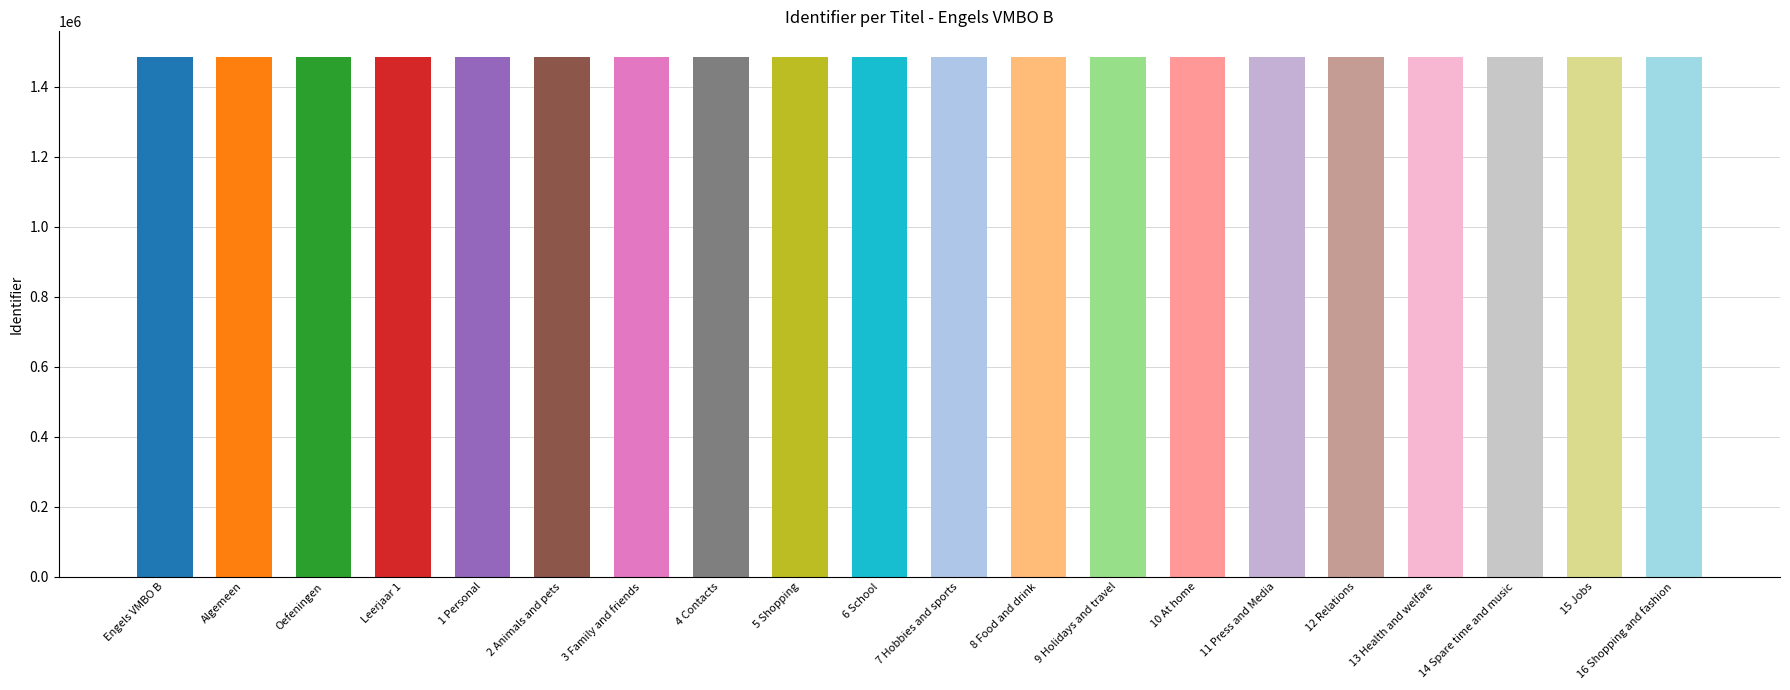

What is the sum of all values?

29669126